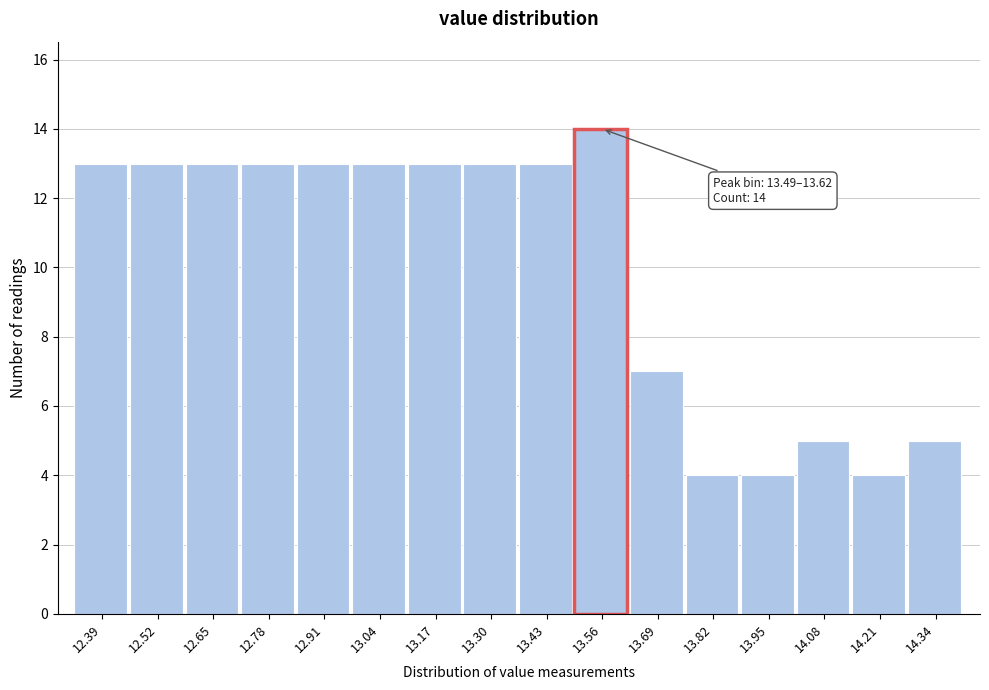

Over which range of the x-axis is the bar tallest?

13.50 to 13.62